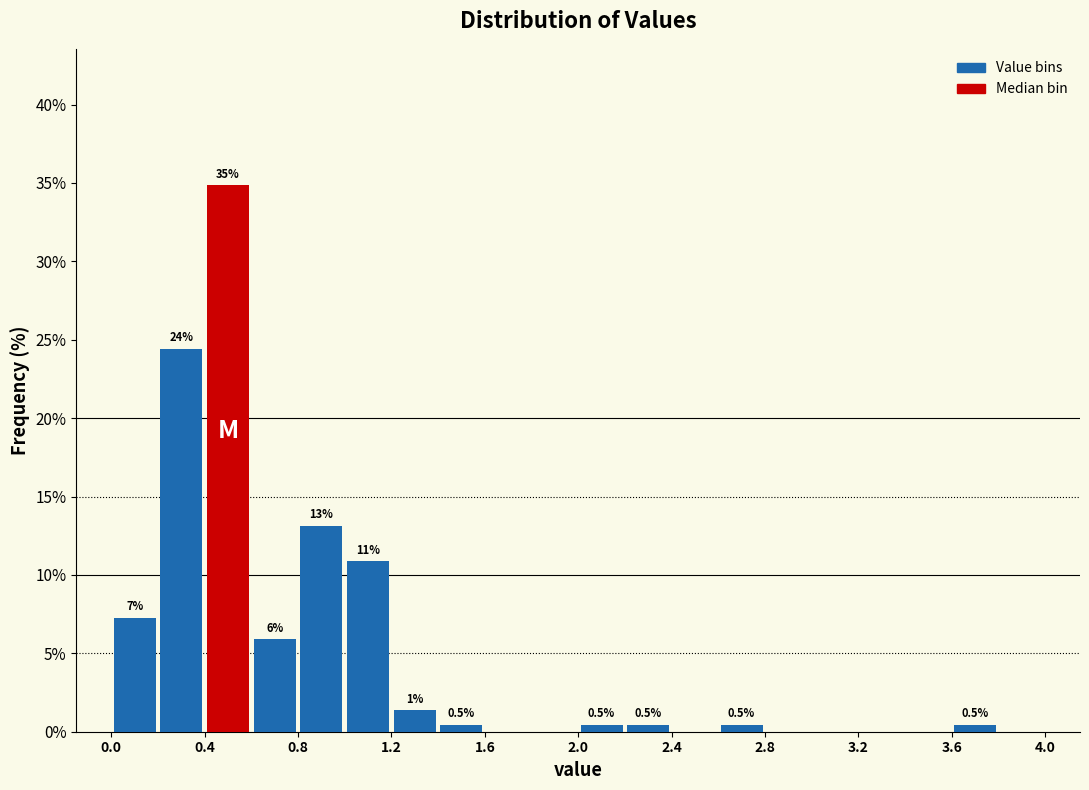

Which range on the x-axis has the tallest bar?

0.4 to 0.6